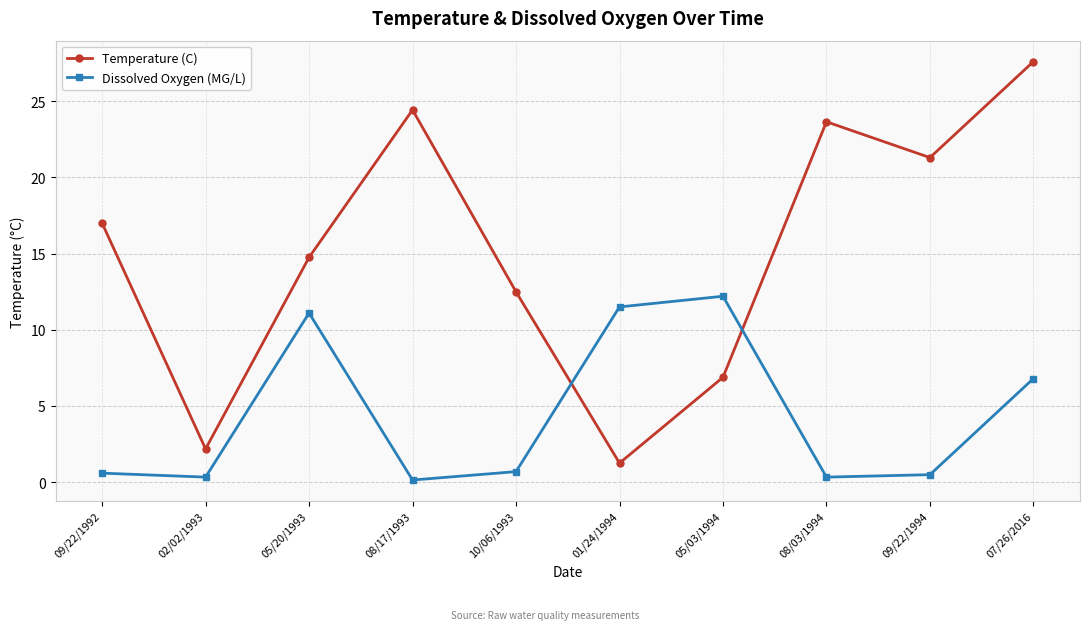

What are all the series names shown in the legend?

Temperature (C), Dissolved Oxygen (MG/L)